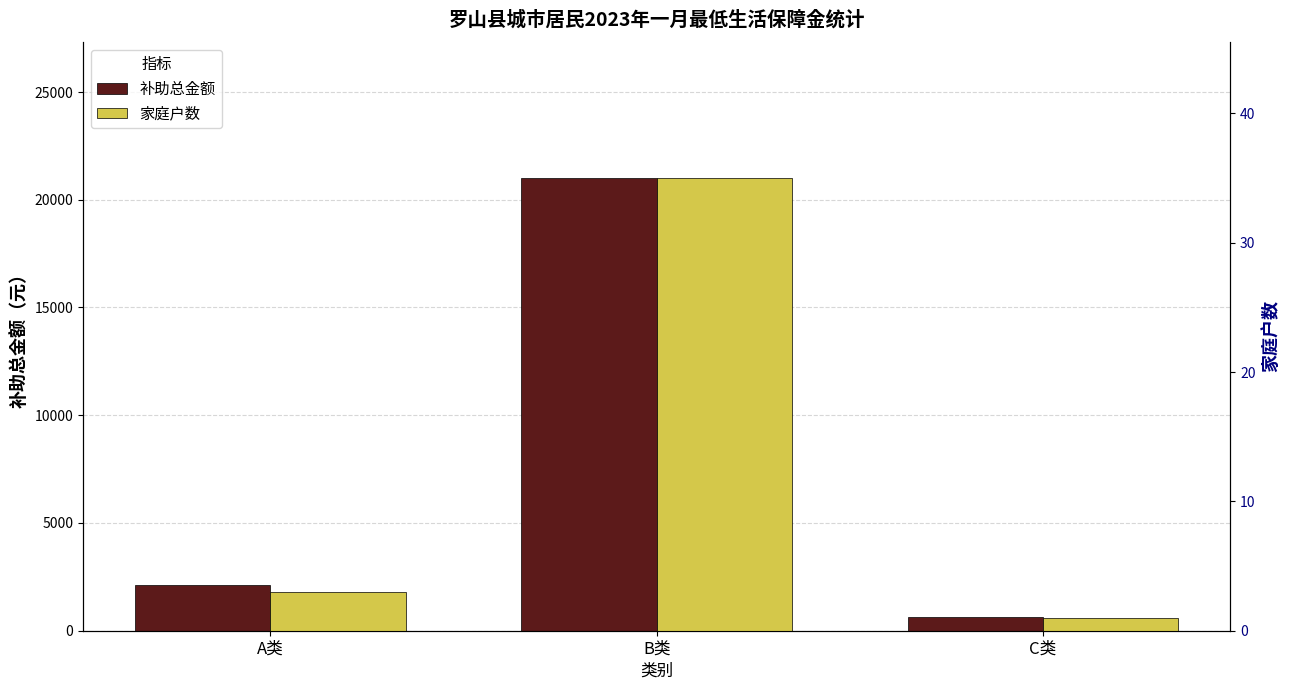

The 补助总金额 series shows 376 at C类. True or false?

False